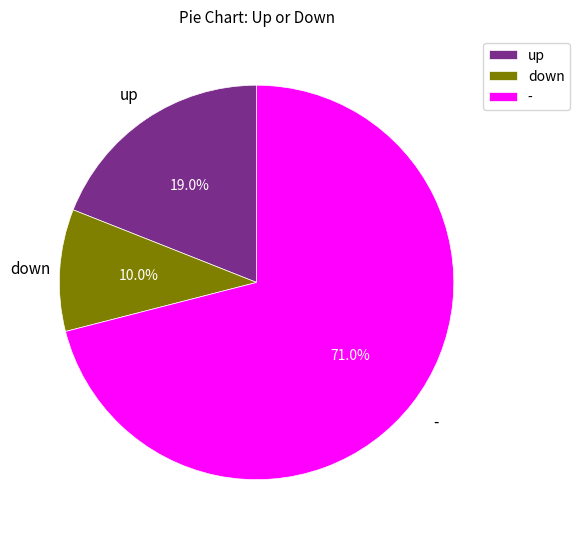

What is the largest slice in the pie chart?

-